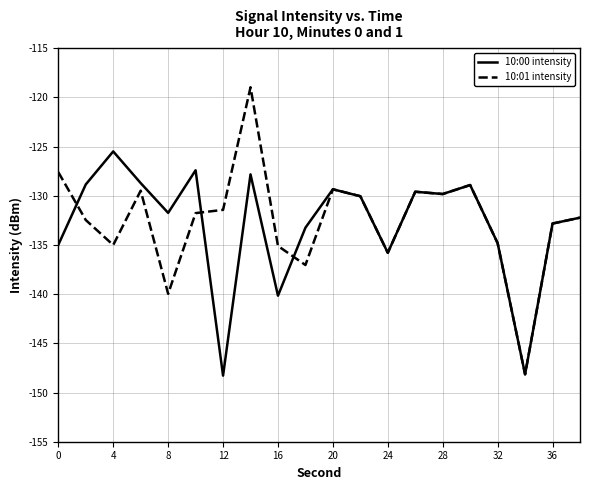

What is the lowest value of the 10:01 intensity series?

-148.1